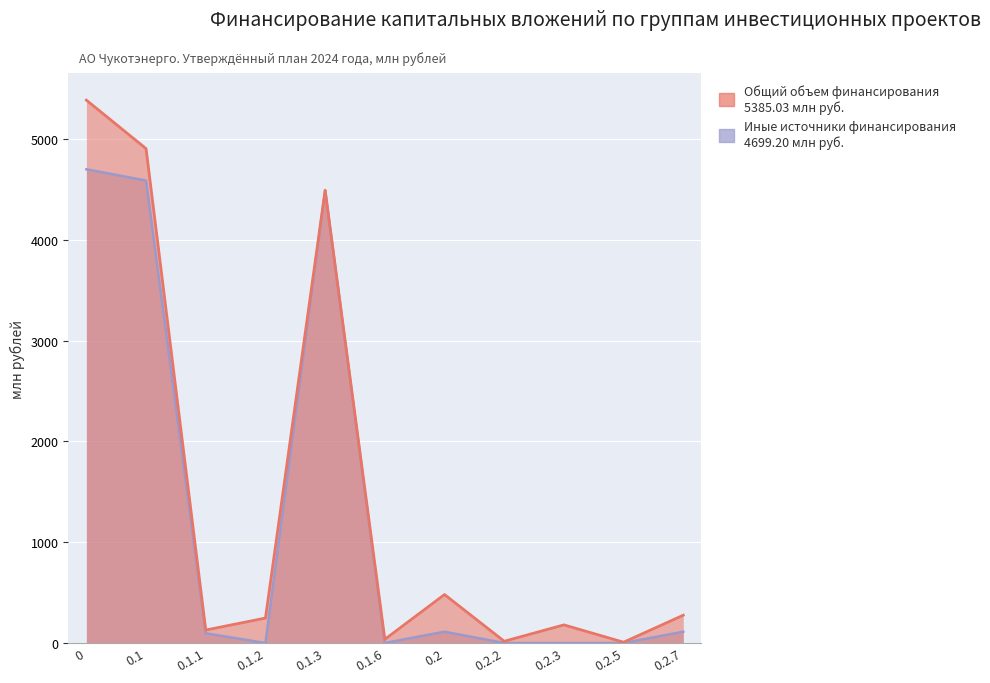

What is the approximate value of Общий объем финансирования (план 2024) at 0.2.2?

17.2